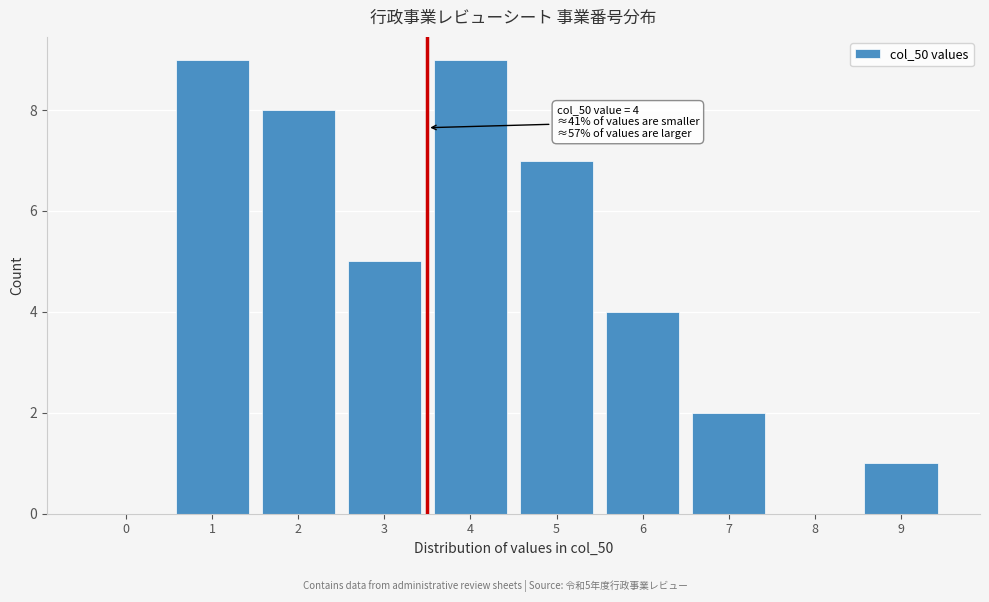

Reading left to right, what are all the values shown in this chart?

0=0	1=9	2=8	3=5	4=9	5=7	6=4	7=2	8=0	9=1